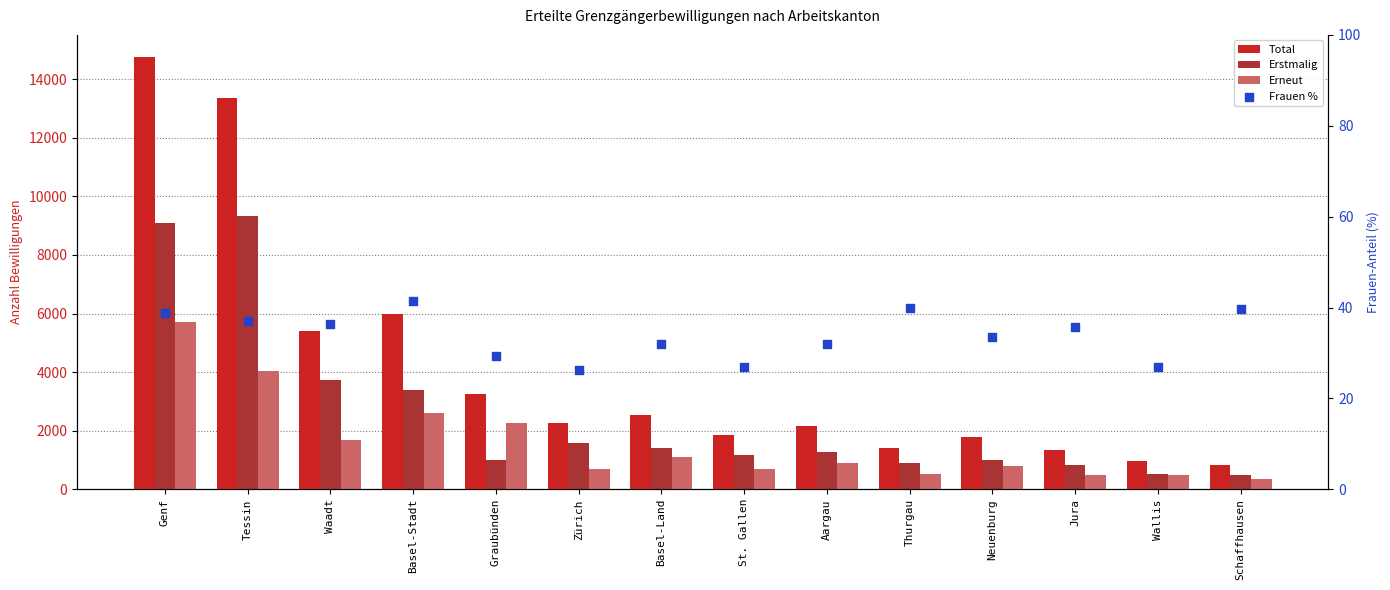

Is the value of Total at Neuenburg greater than the value of Erstmalig at Waadt?

No